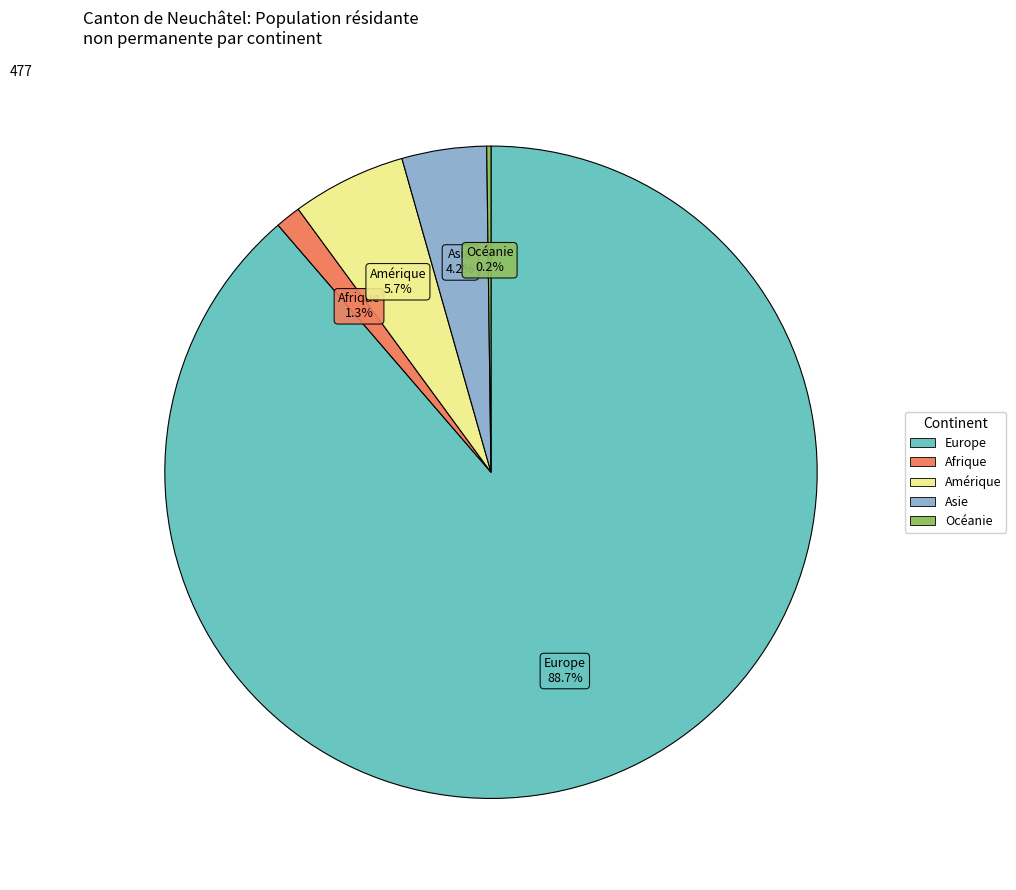

Which category accounts for the majority?

Europe